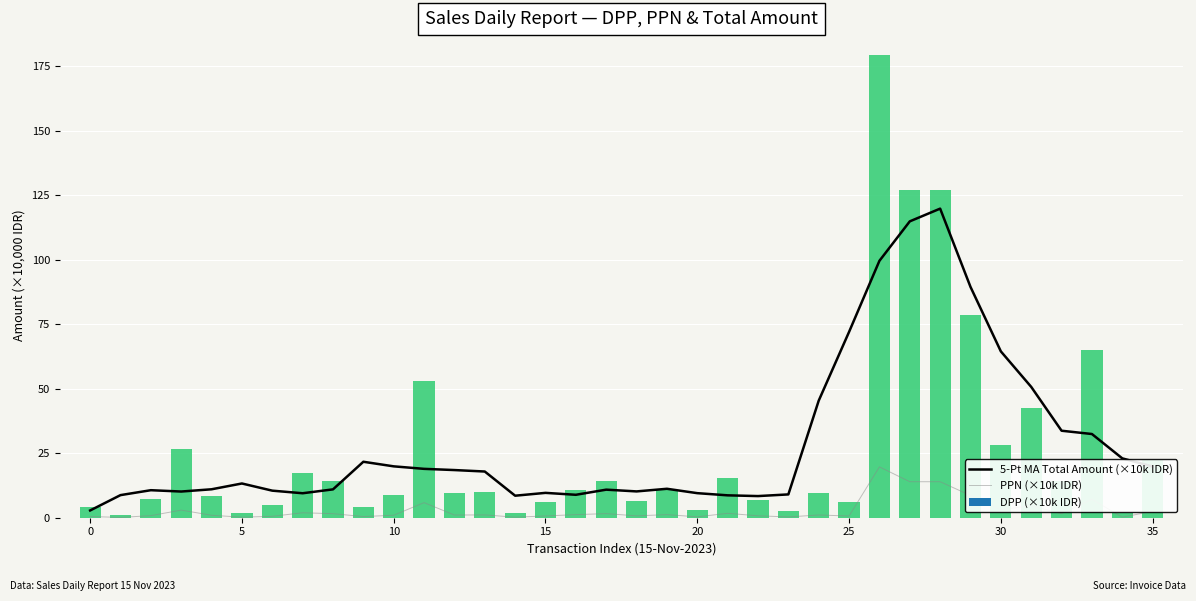

The value of PPN (×10k IDR) at 12 is 1.5. True or false?

False